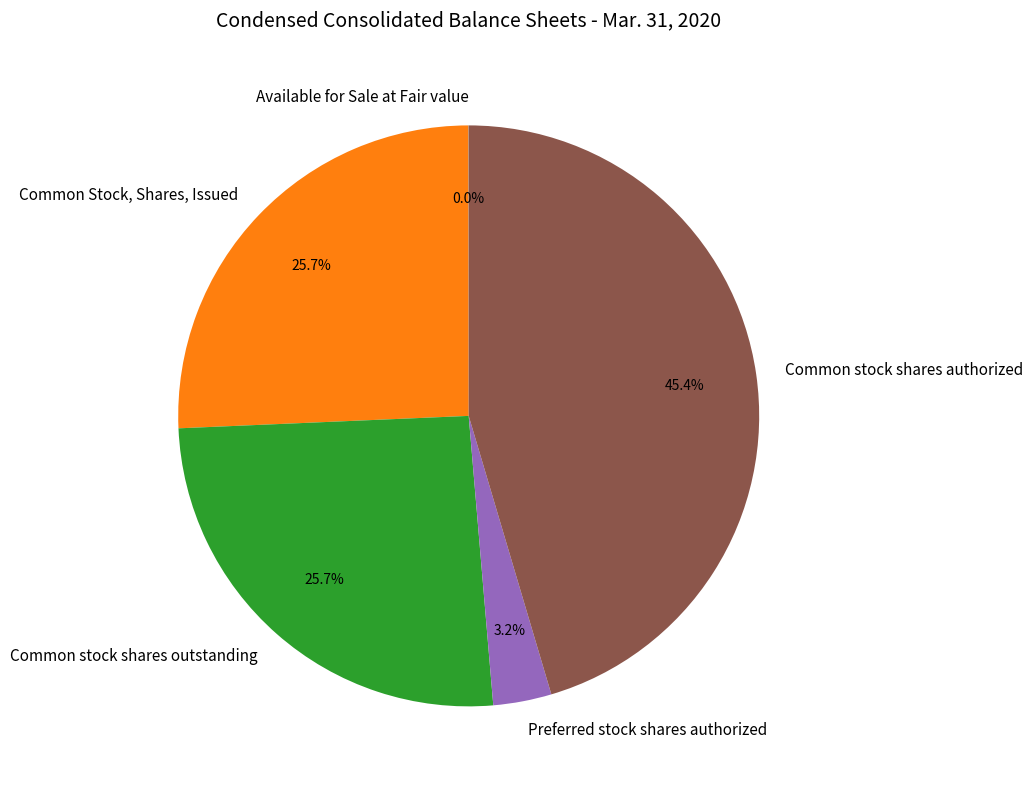

Does Common stock shares authorized account for over 50% of the chart?

No